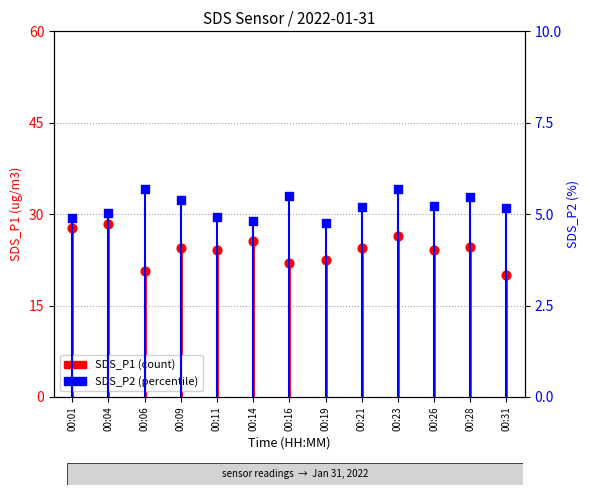

Which series has the largest Y range (max minus min)?

SDS_P1